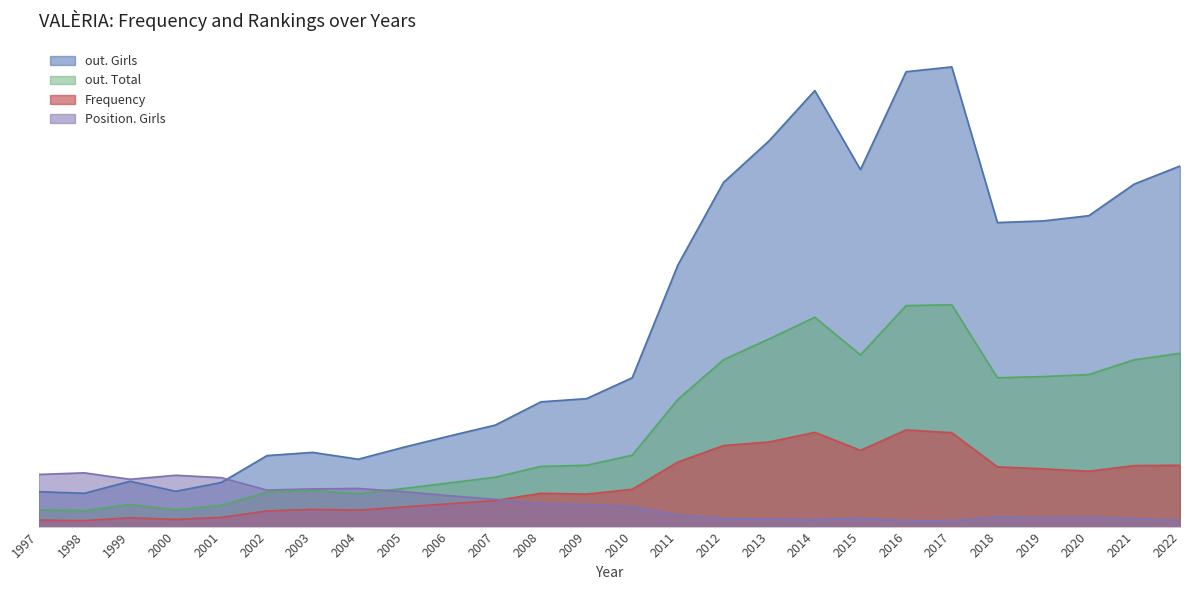

Reading left to right, transcribe all the data shown in this chart.

out. Girls: 87	83	113	88	110	177	185	168	198	226	253	311	319	371	652	858	962	1087	890	1134	1146	758	762	775	854	899
Frequency: 16	15	22	18	23	39	43	41	49	57	65	83	81	93	161	202	211	235	190	241	234	149	144	138	152	153
out. Total: 42	40	55	42	53	86	90	82	95	109	123	150	153	178	317	416	468	522	428	551	553	371	374	379	416	432
Position. Girls: 130	134	118	128	122	91	94	95	87	77	68	58	55	50	29	20	19	18	21	15	15	24	23	23	20	16